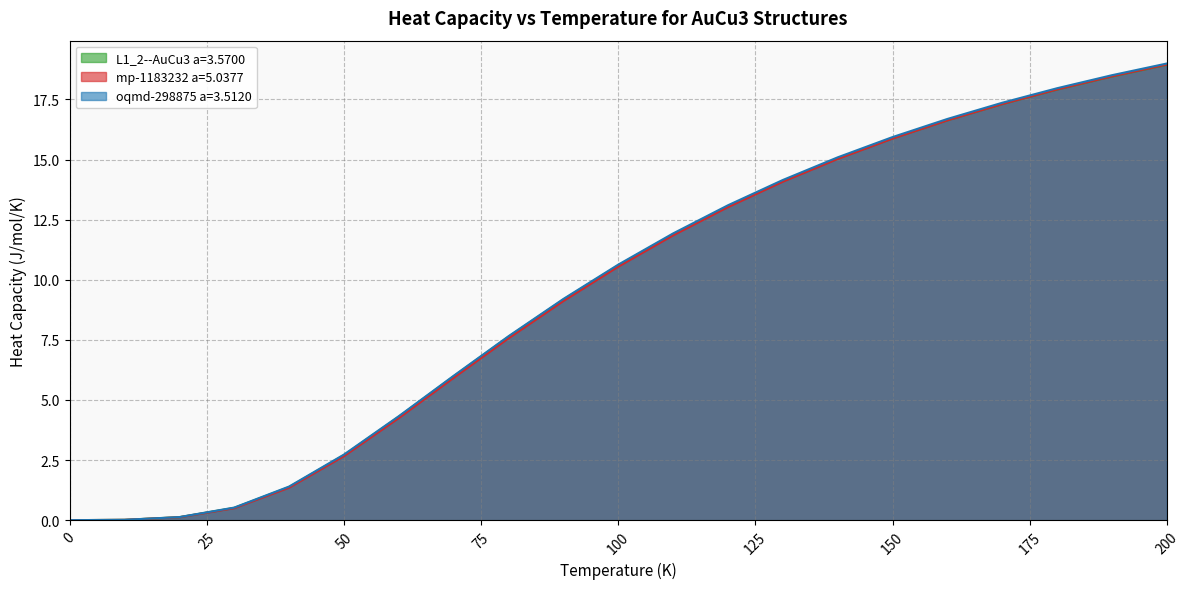

The oqmd-298875 a=3.5120 series shows 24.7 at 180. True or false?

False